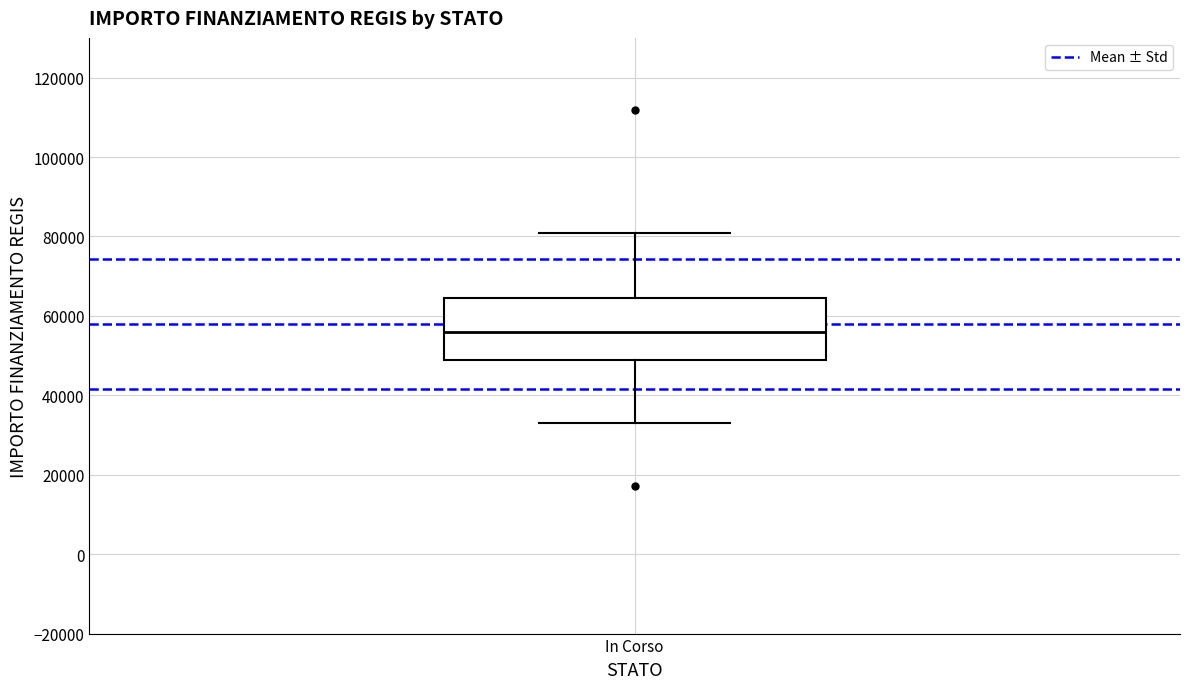

Transcribe this box plot: give where the median line is, the range the box spans, and where the two whiskers end, as read against the y-axis. The values are not printed on the chart, so give them approximately, as read against the axis.

median 56000, box 50000 to 64000, whiskers 32000 to 80000